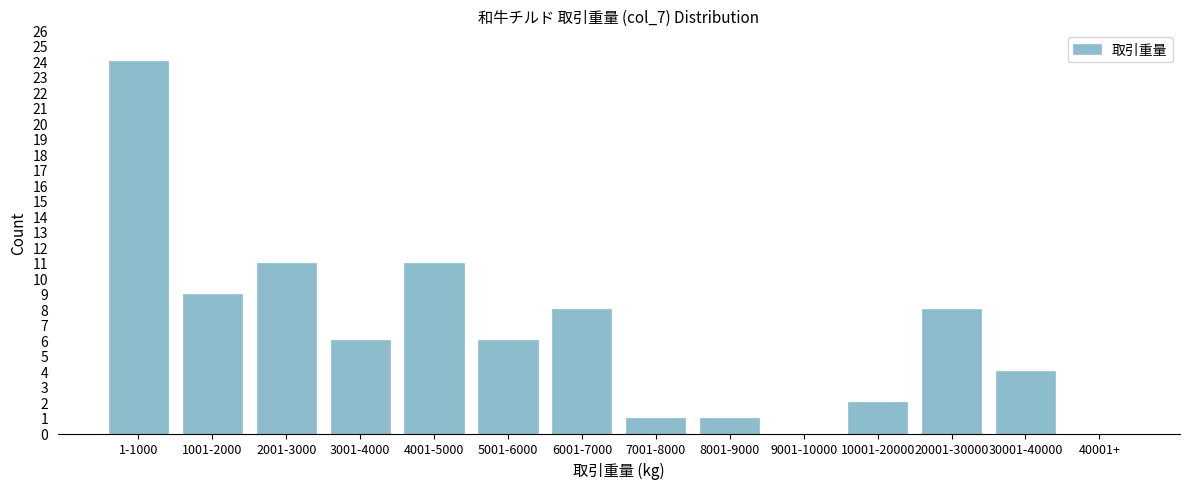

Reading right to left, list all the values displayed in this chart.

40001+=0	30001-40000=4	20001-30000=8	10001-20000=2	9001-10000=0	8001-9000=1	7001-8000=1	6001-7000=8	5001-6000=6	4001-5000=11	3001-4000=6	2001-3000=11	1001-2000=9	1-1000=24